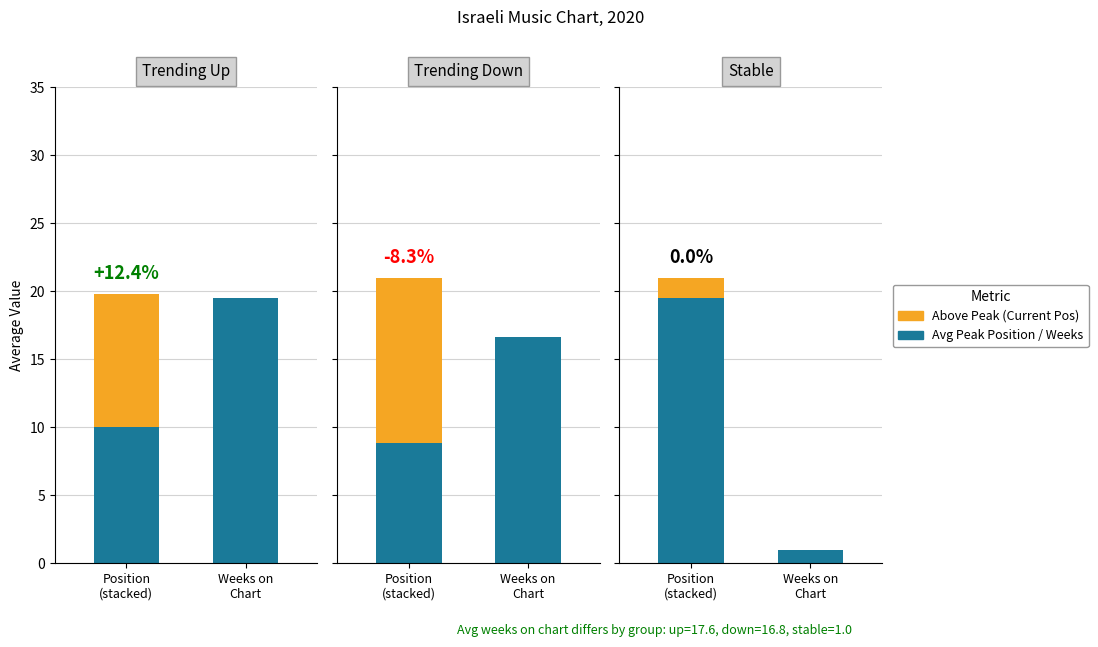

True or false: Avg Position has a value of 29.3 at 1.

False